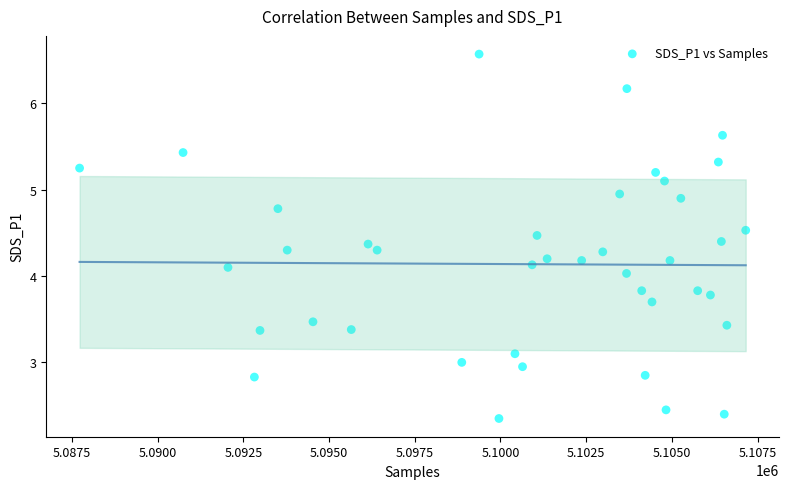

What is the range of X values (max minus min)?

19428.0